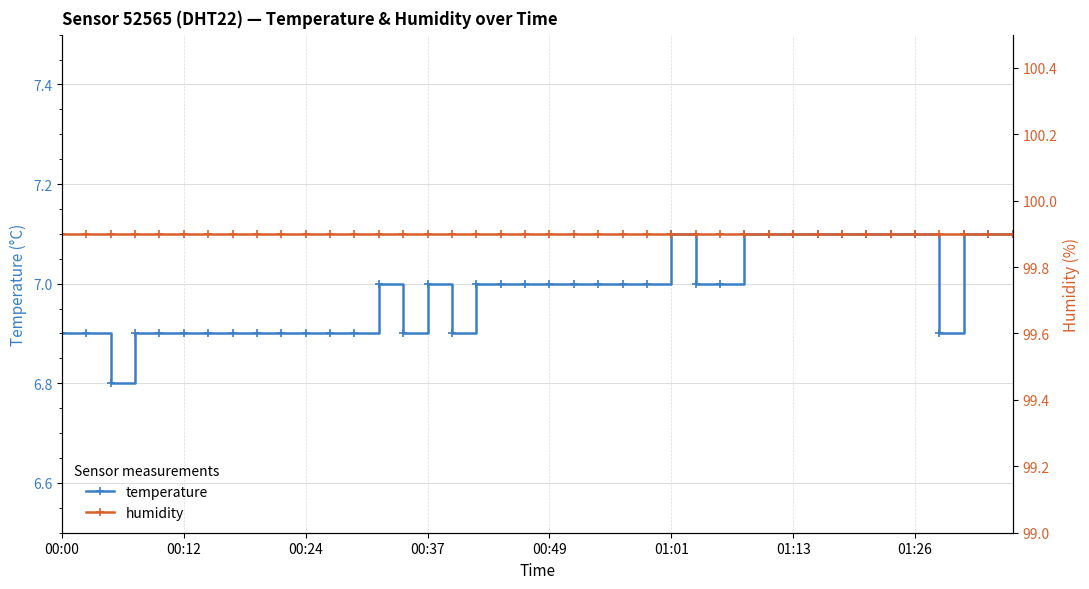

What is the minimum value shown in the chart?

6.8